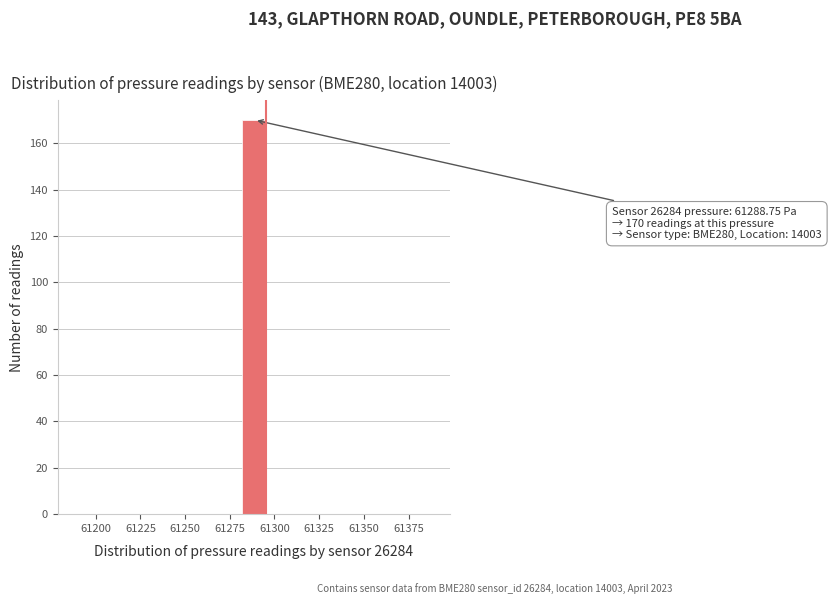

Around what value on the x-axis is the tallest bar? Give the approximate position of its centre, as read against the axis.

61290